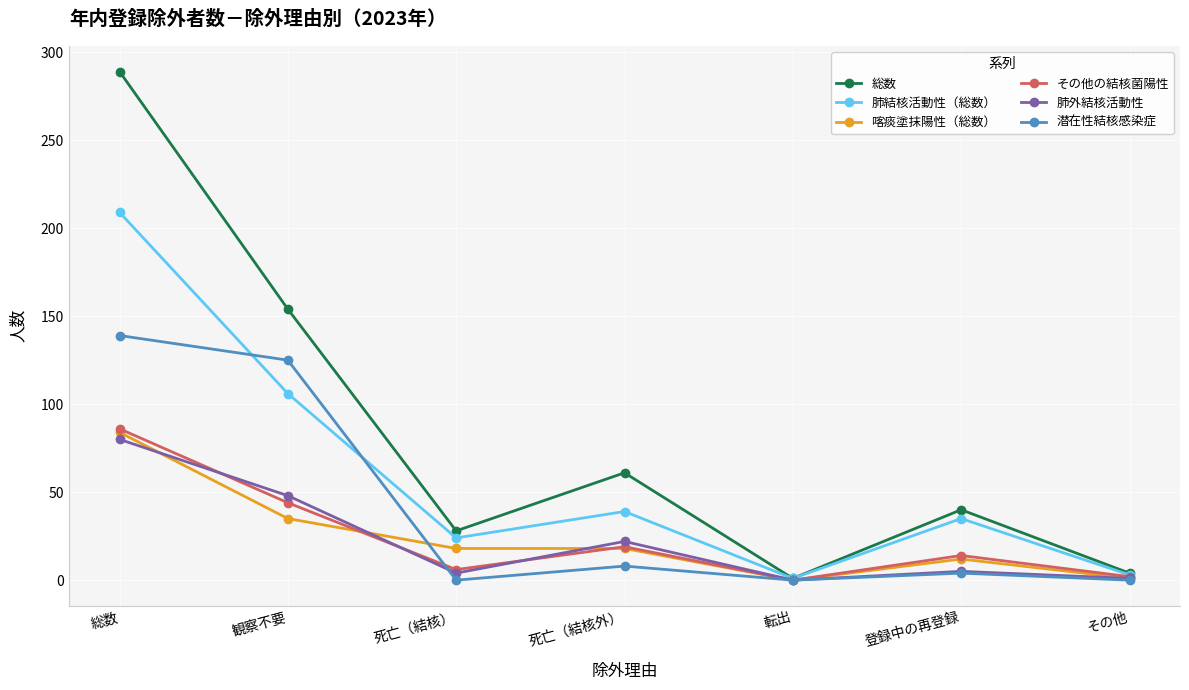

How many categories are shown in the chart?

7